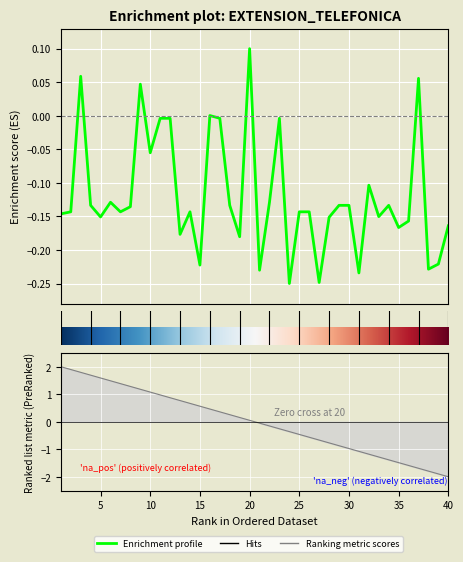

What value does the data have at 26?

-0.1